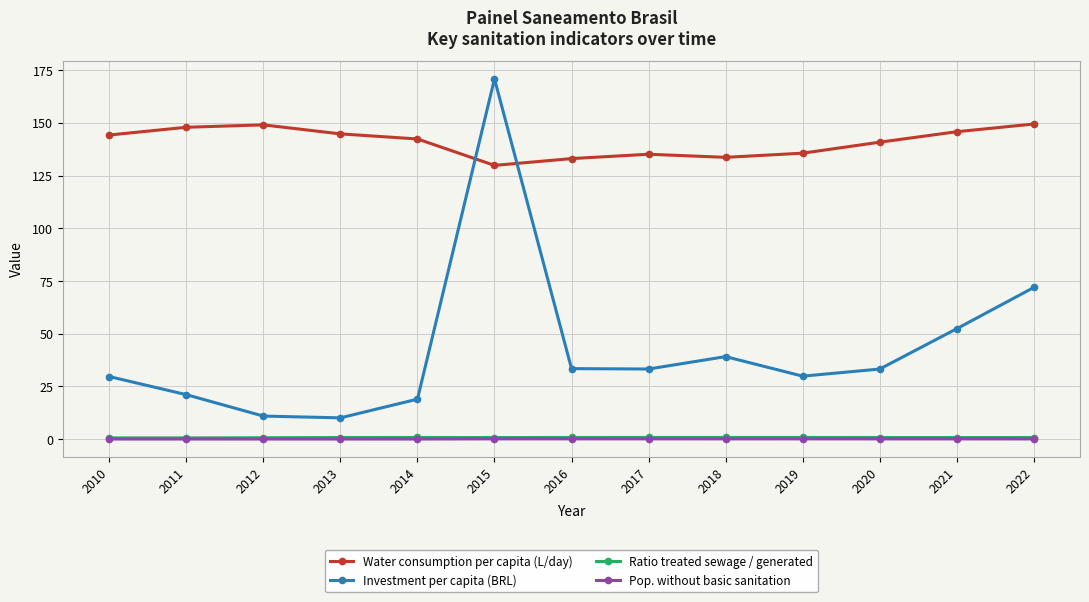

Is the value of Pop. without basic sanitation at 2020 greater than the value of Investment per capita (BRL) at 2011?

No